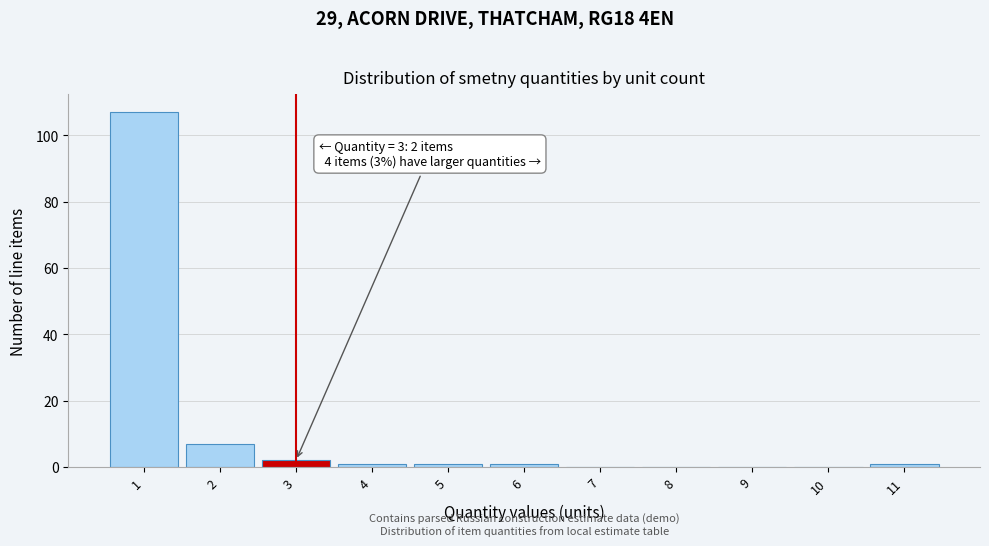

Which range on the x-axis has the tallest bar?

0.5 to 1.5